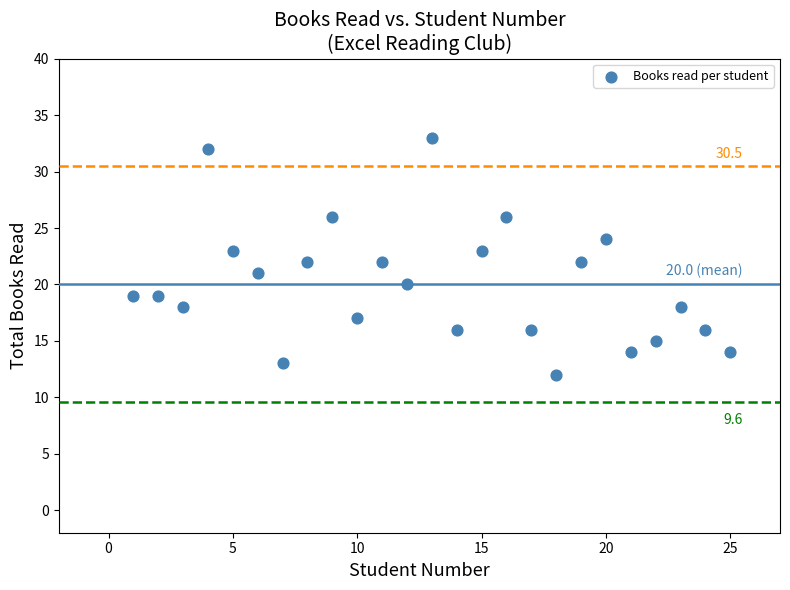

What is the range of X values (max minus min)?

24